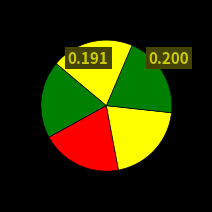

Rank the categories by value from highest to lowest.

Étudiants autres universités, Étudiants Autres Polytechnique, Étudiants FSE, Stagiaire de recherche, Étudiants portes ouvertes